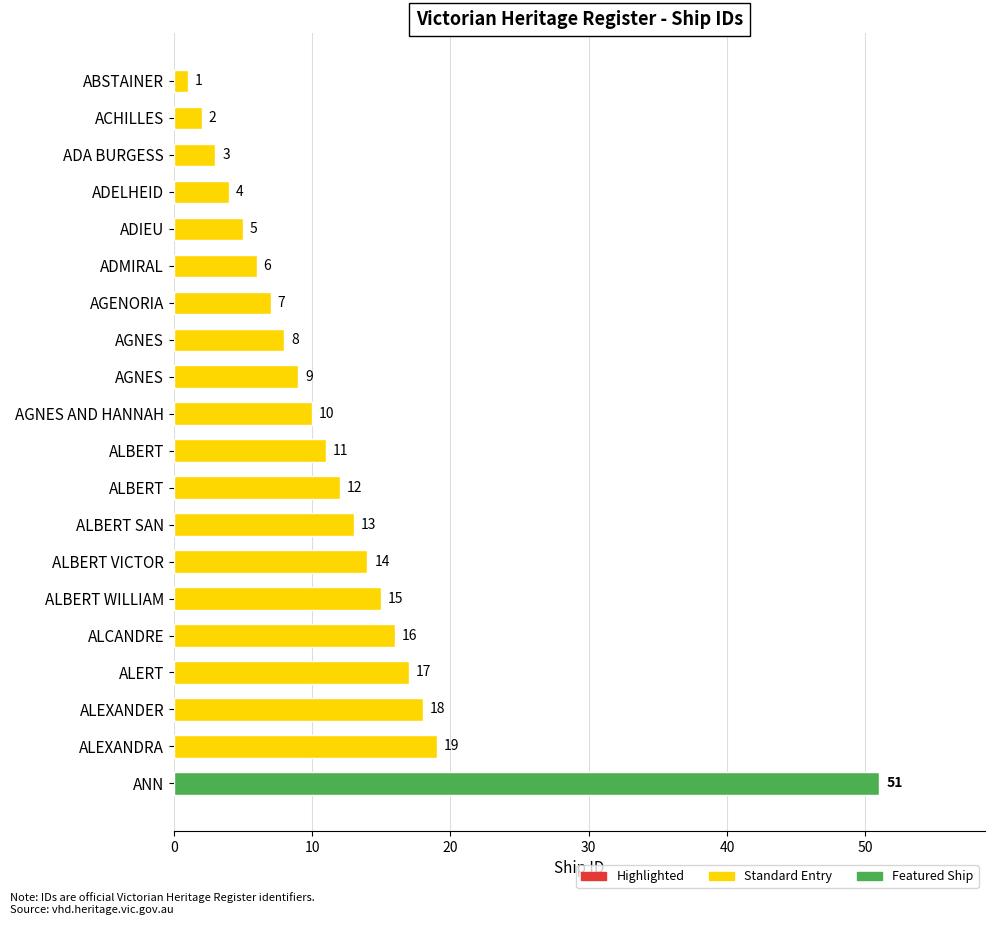

How many distinct data groups are displayed?

1